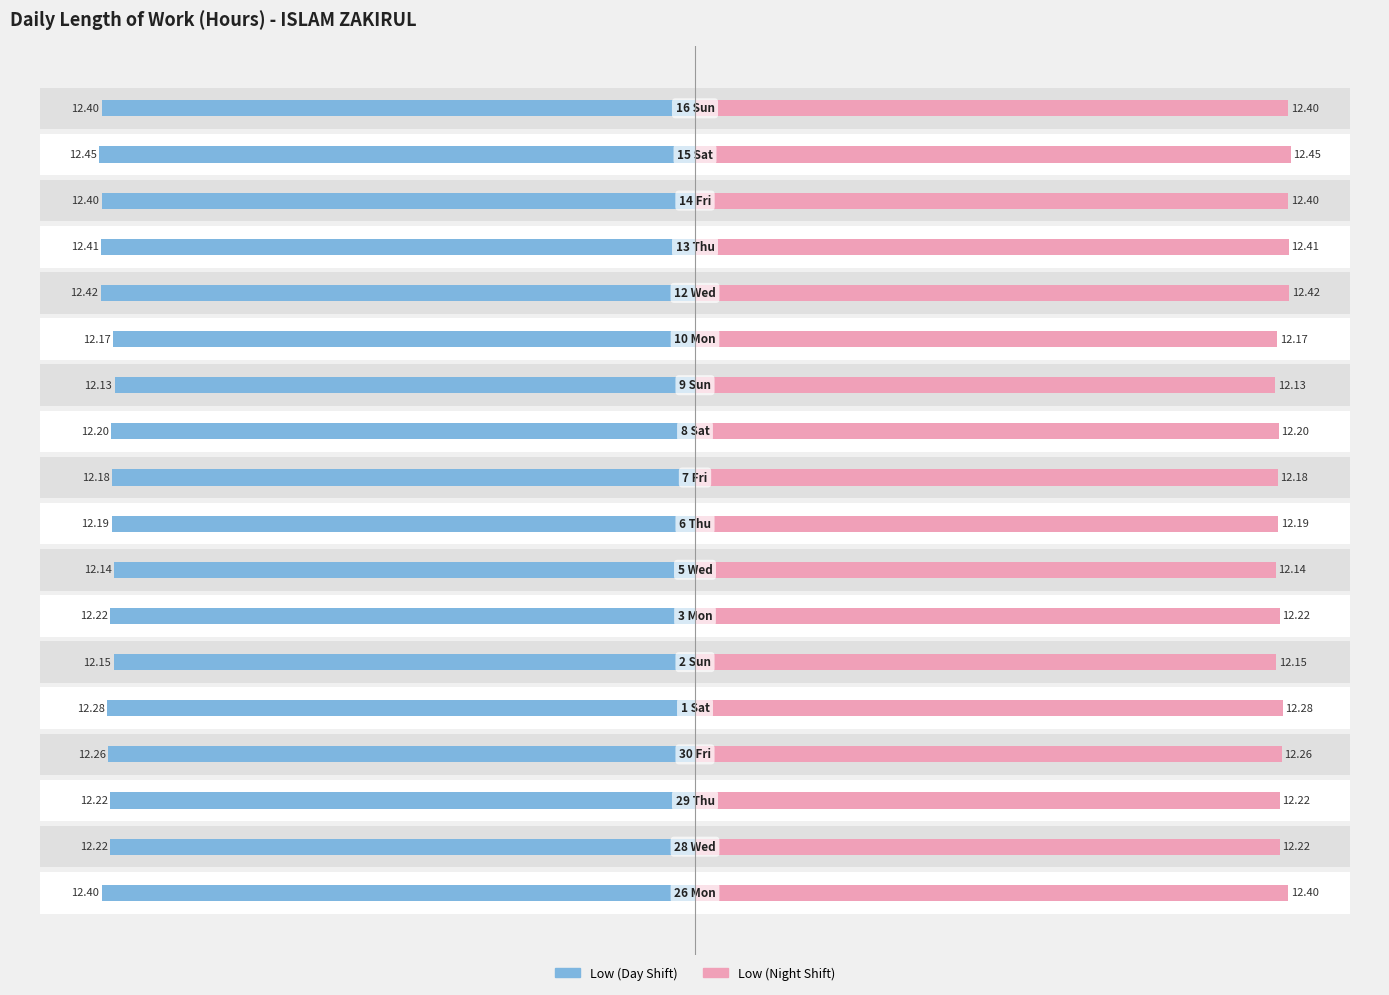

Is it true that Low (Right) equals 12.4 at −15?

True